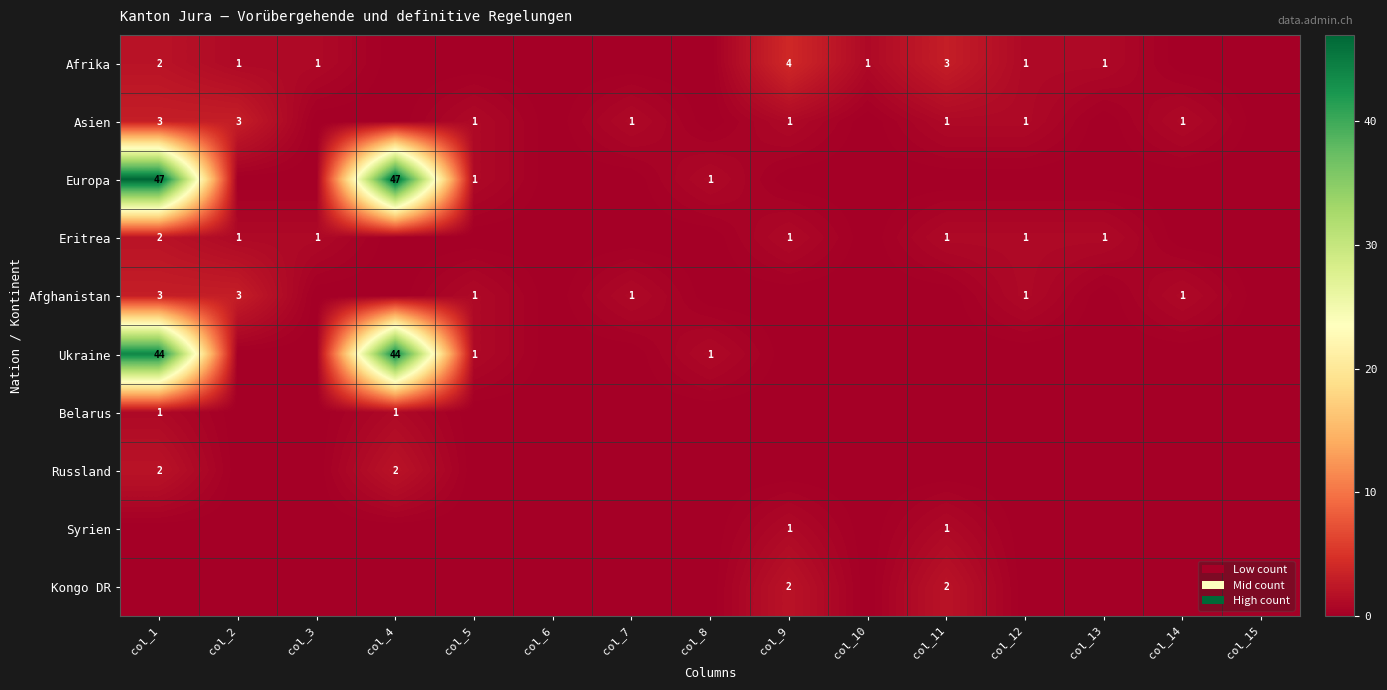

What is the spread (max minus min) of values at col_1?

47